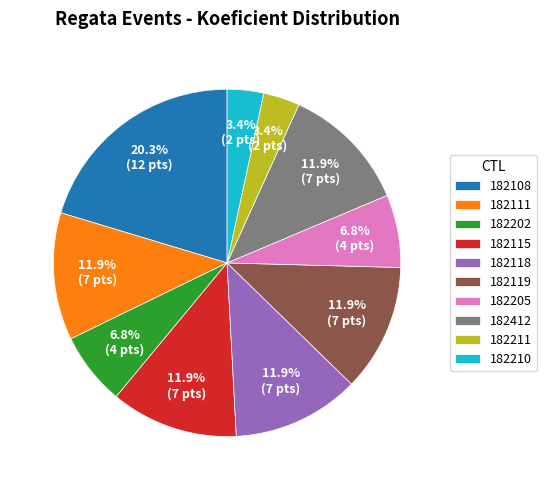

What is the largest slice in the pie chart?

182108